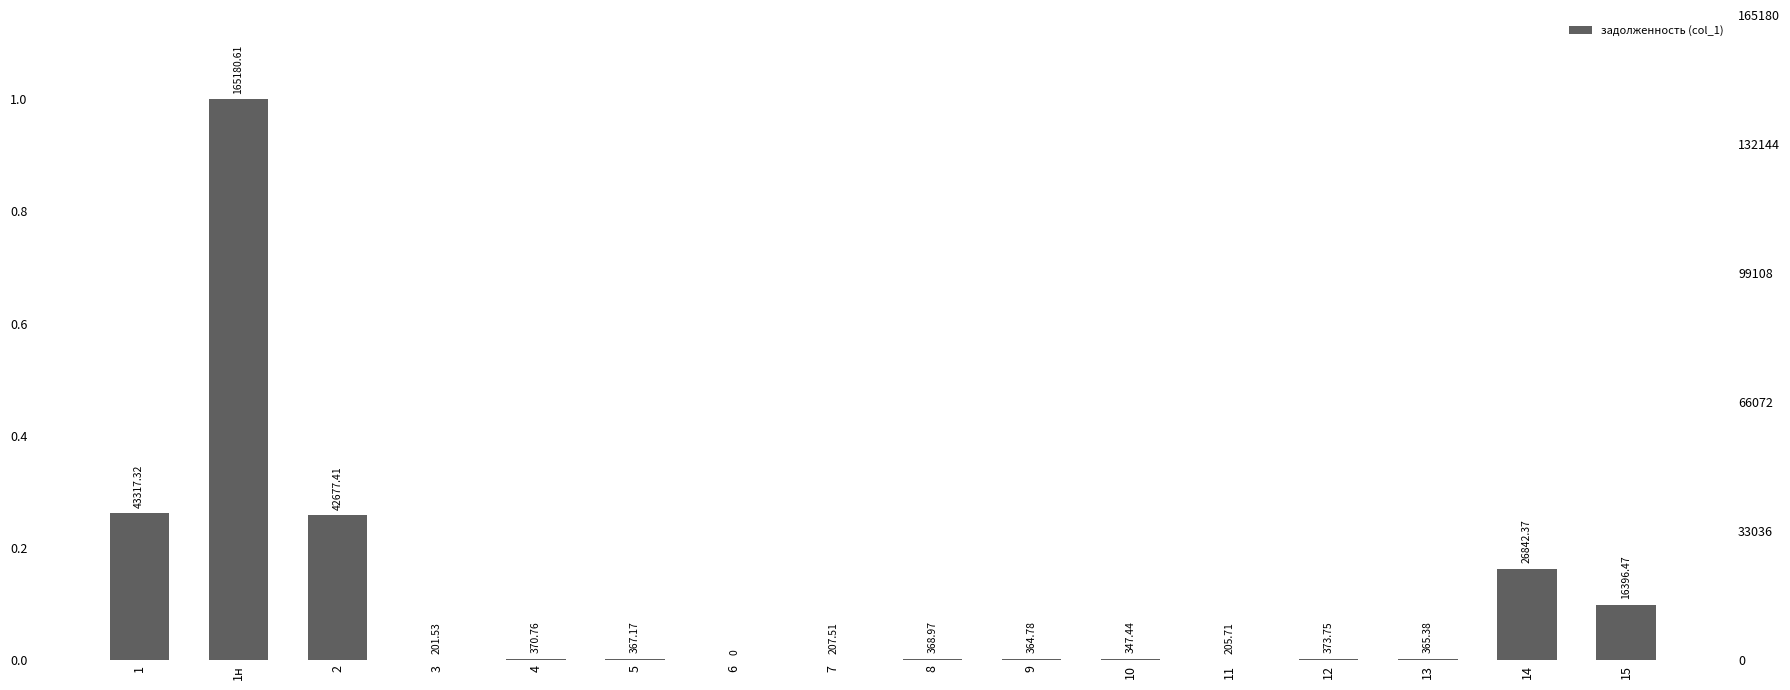

Reading right to left, transcribe all the data shown in this chart.

0.1	0.2	0.0	0.0	0.0	0.0	0.0	0.0	0.0	0.0	0.0	0.0	0.0	0.3	1.0	0.3